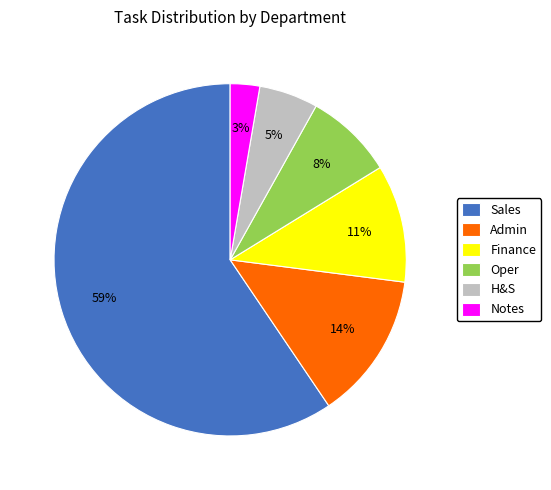

Is it true that H&S is 5% of the pie?

True